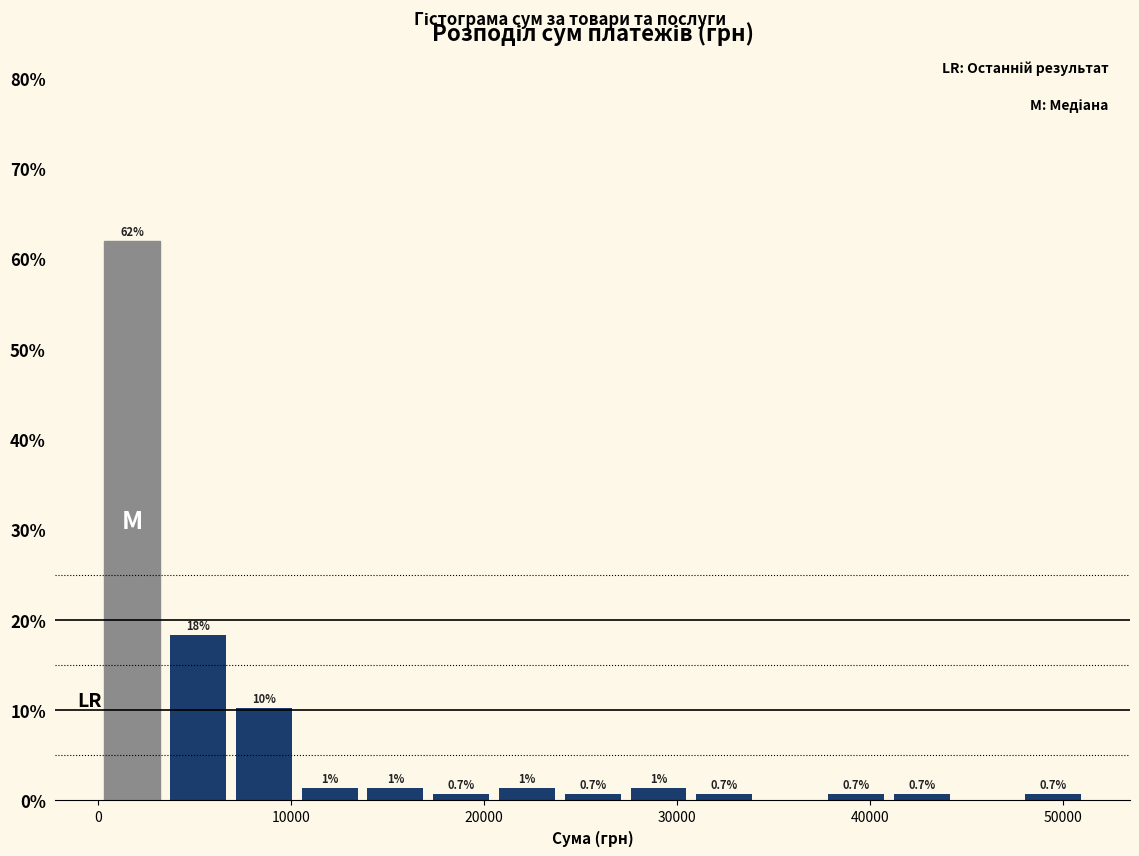

Around what value on the x-axis is the tallest bar? Give the approximate position of its centre, as read against the axis.

2000